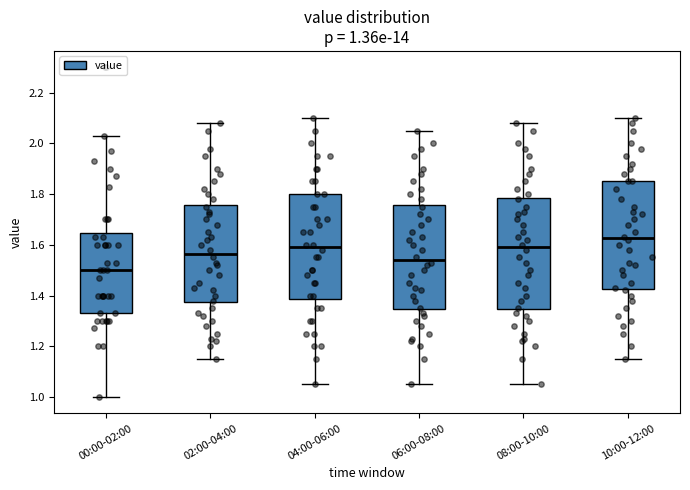

Which box has the highest median line?

10:00-12:00